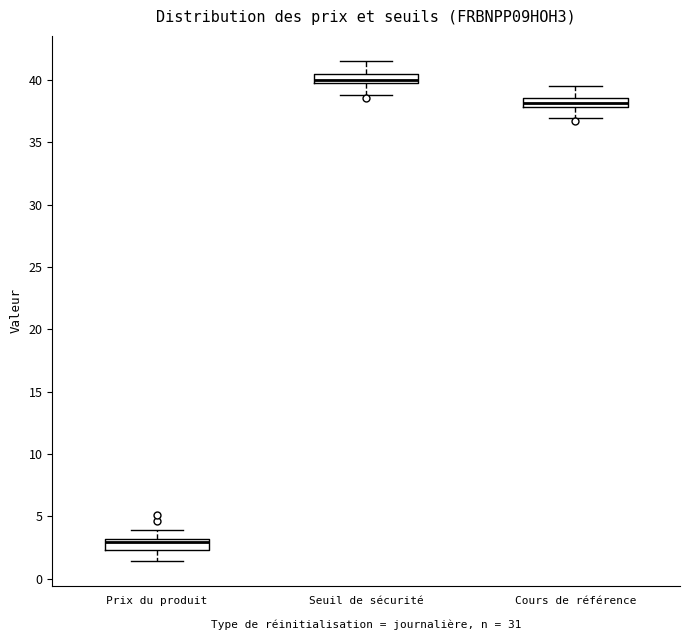

Which box has the lowest median line?

Prix du produit